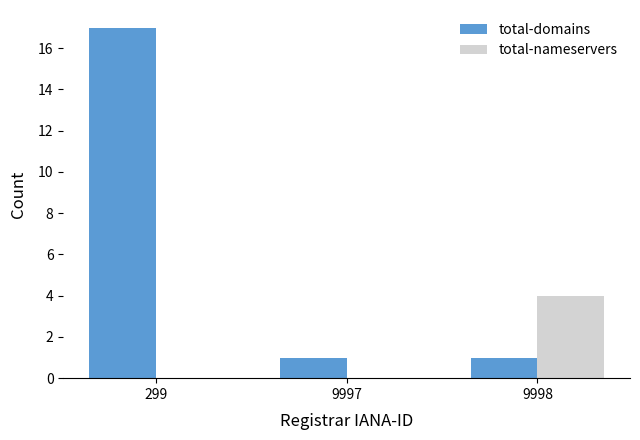

Which series changed the most between 9997 and 9998?

total-nameservers